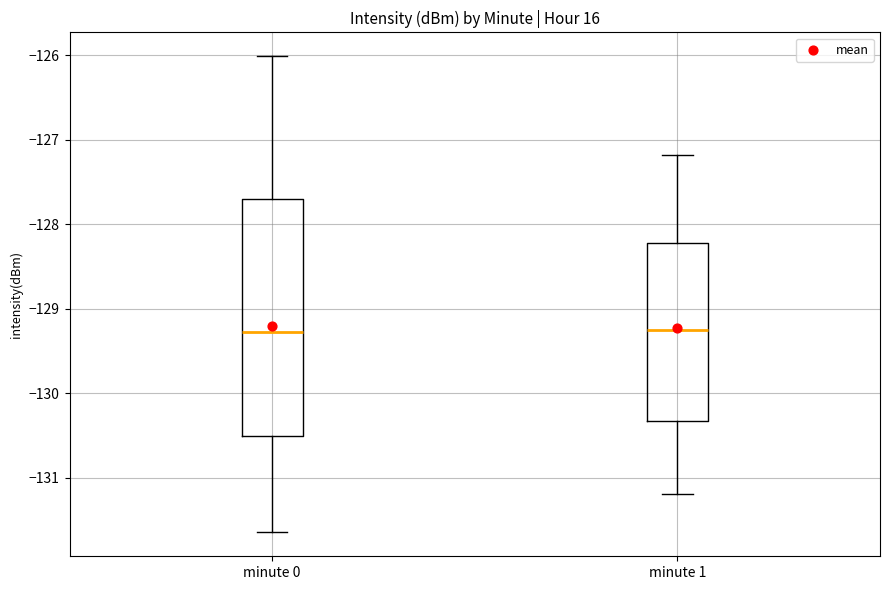

Where does the lower whisker of the box for minute 0 end on the y-axis? The values are not printed on the chart, so give them approximately, as read against the axis.

-131.6